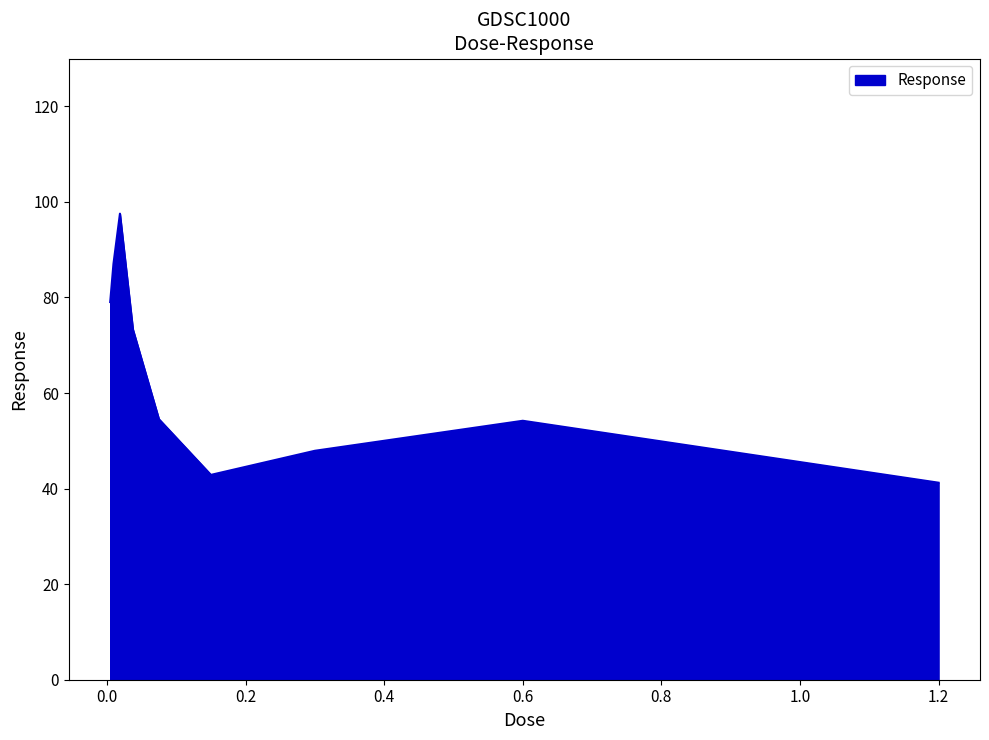

What is the difference between the maximum and minimum values?

56.3